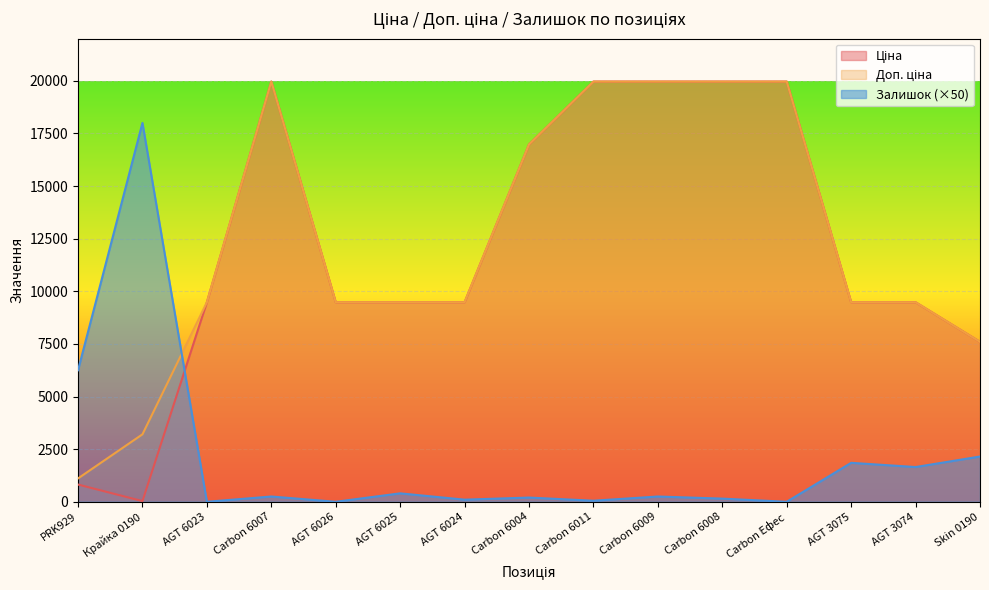

Is it true that Ціна equals 3820.5 at AGT 3074?

False